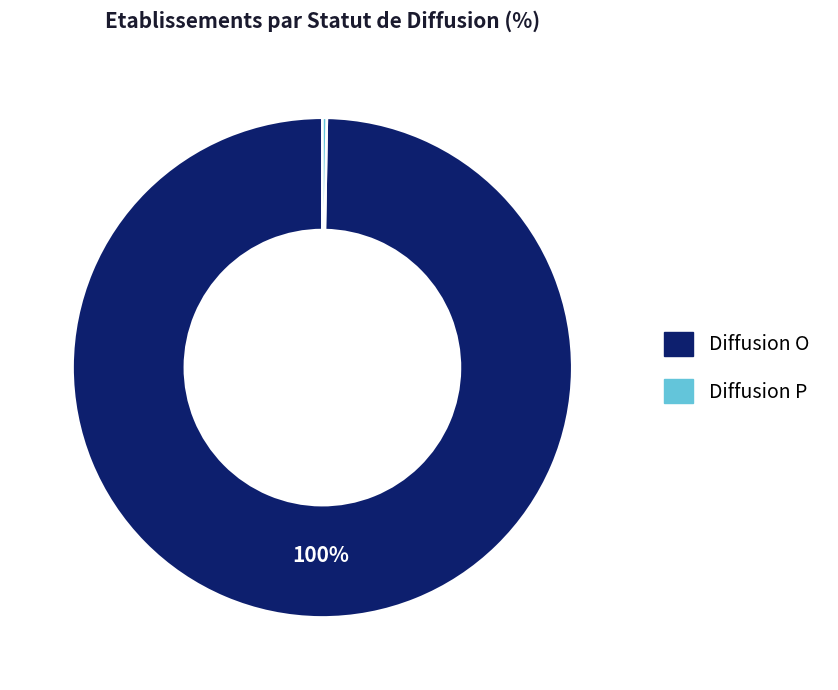

Is there any slice that represents more than half of the pie?

Yes